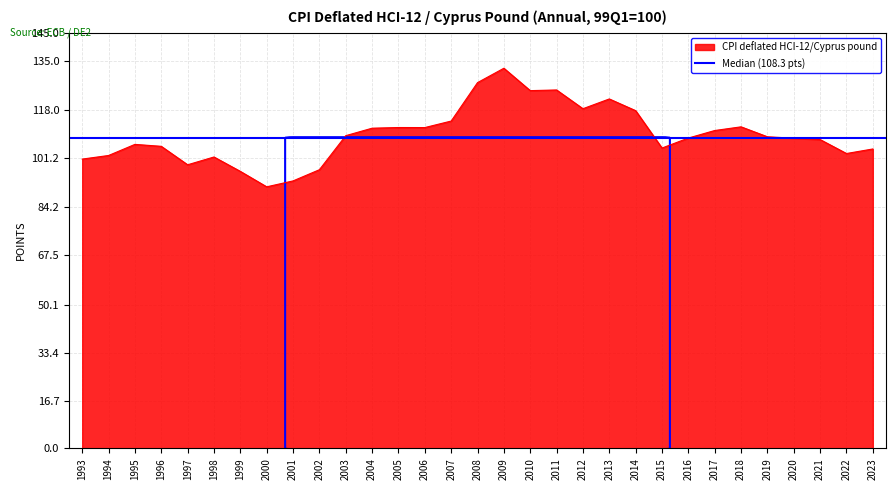

What is the difference between the second highest and minimum values?

36.3